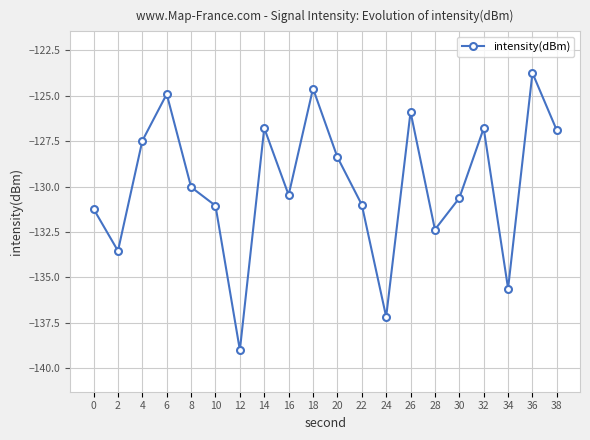

True or false: the data shows -239.8 at 24.

False